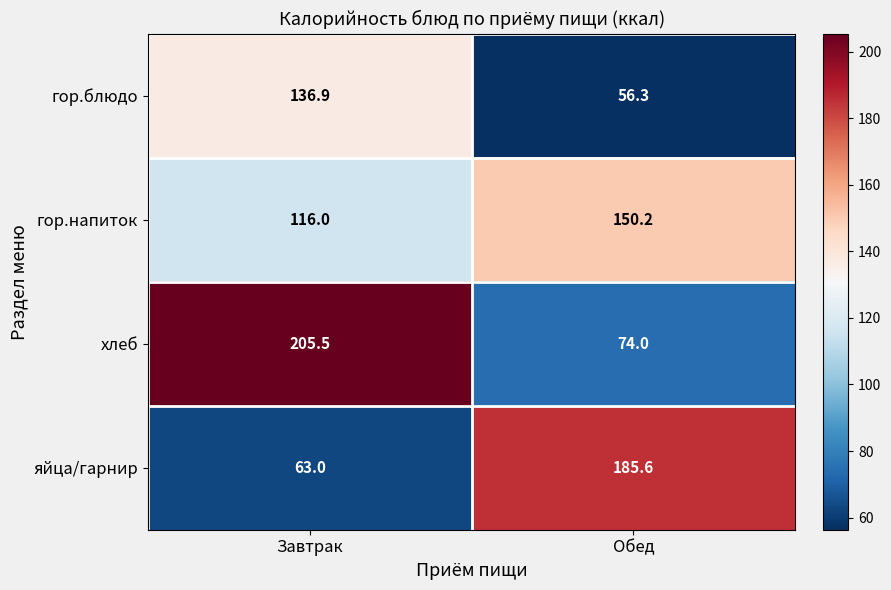

Reading right to left, extract all data points from this chart.

гор.блюдо: 56.3	136.9
гор.напиток: 150.2	116.0
хлеб: 74.0	205.5
яйца/гарнир: 185.6	63.0